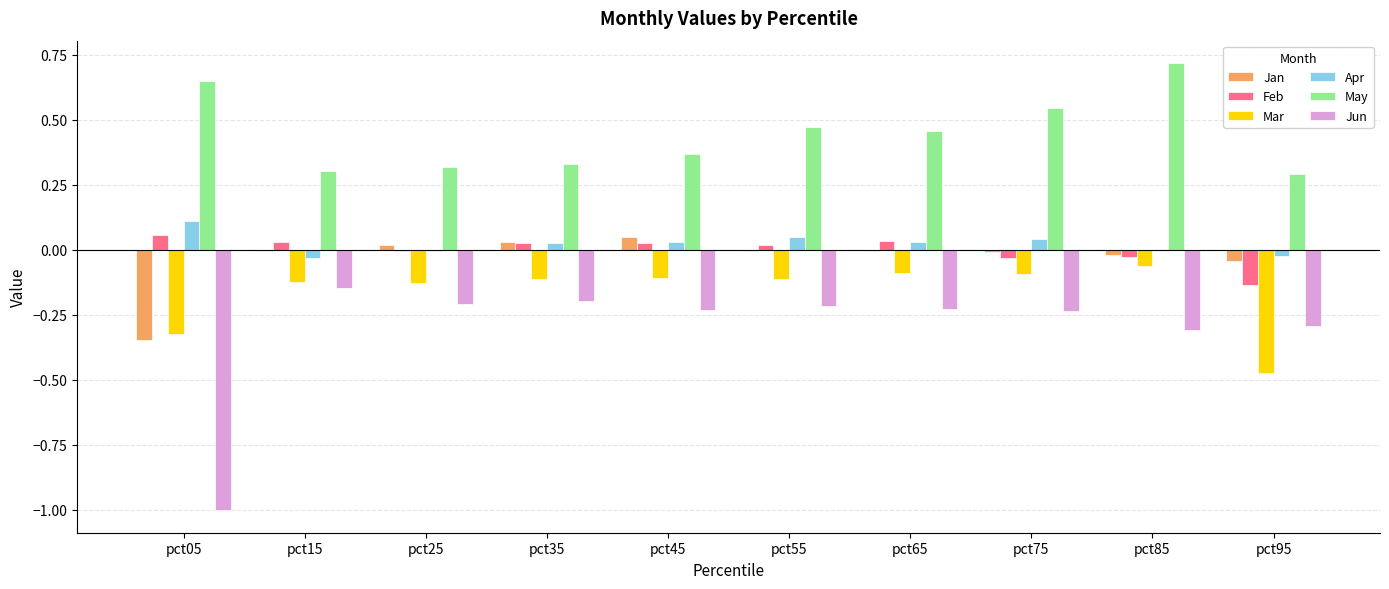

The Mar series shows -0.6 at pct95. True or false?

False